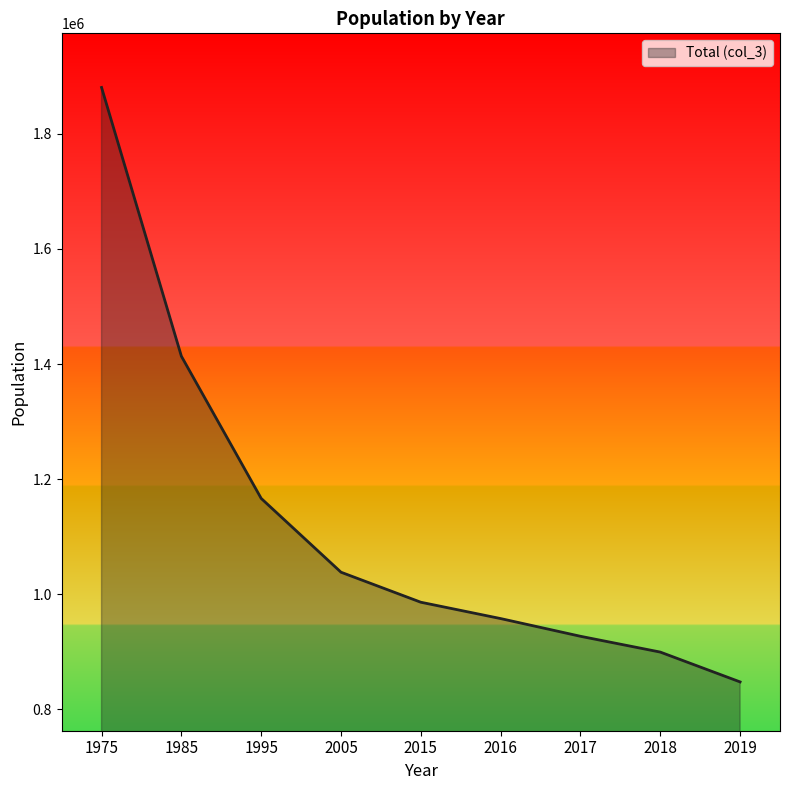

Does the chart have visible grid lines?

No